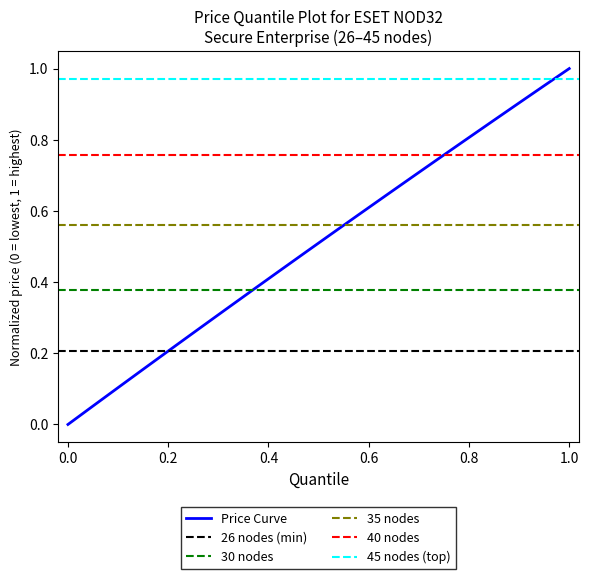

What is the maximum value for Price Curve?

1.0